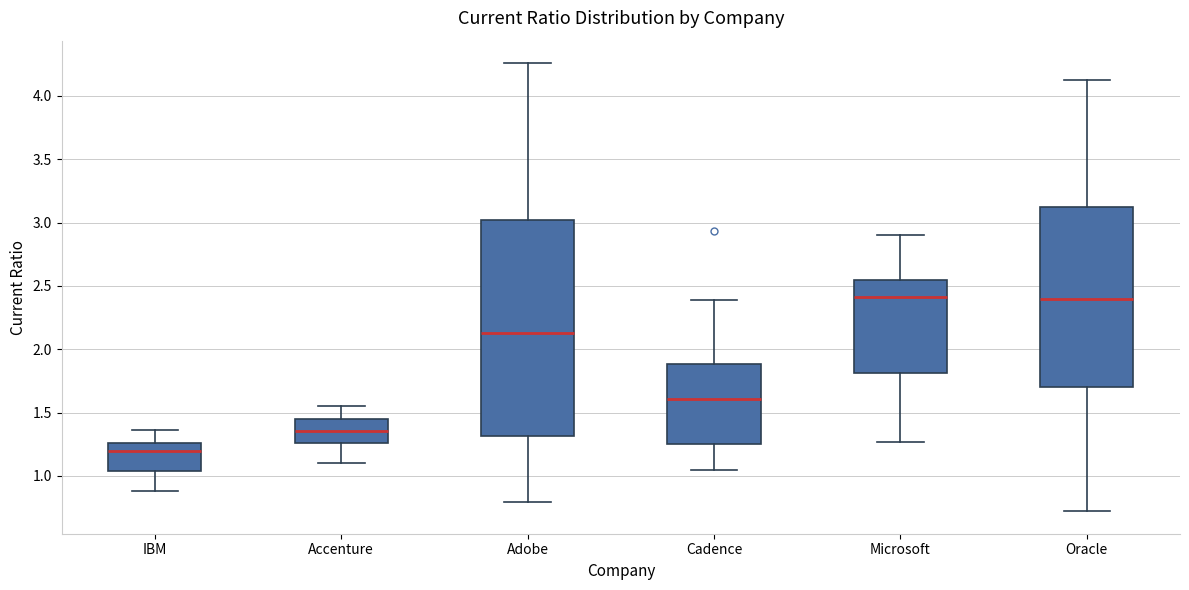

Reading left to right, transcribe this box plot: for each box, give where its median line is, the range the box spans, and where its two whiskers end, as read against the y-axis. The values are not printed on the chart, so give them approximately, as read against the axis.

IBM: median 1.20, box 1.05 to 1.25, whiskers 0.90 to 1.35
Accenture: median 1.35, box 1.25 to 1.45, whiskers 1.10 to 1.55
Adobe: median 2.15, box 1.30 to 3.00, whiskers 0.80 to 4.25
Cadence: median 1.60, box 1.25 to 1.90, whiskers 1.05 to 2.40
Microsoft: median 2.40, box 1.80 to 2.55, whiskers 1.25 to 2.90
Oracle: median 2.40, box 1.70 to 3.10, whiskers 0.70 to 4.15